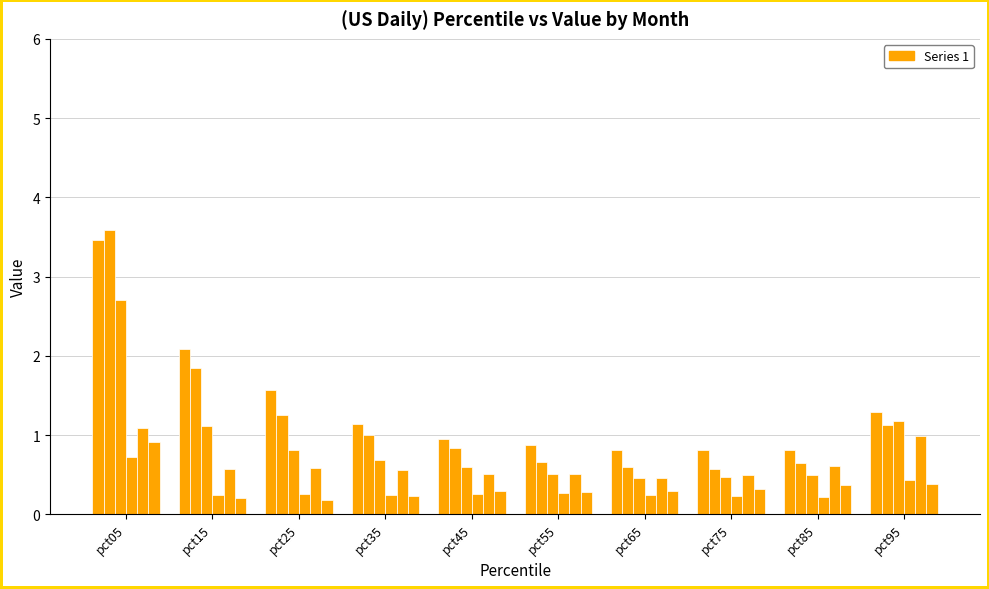

True or false: Apr has a value of 0.2 at pct85.

True